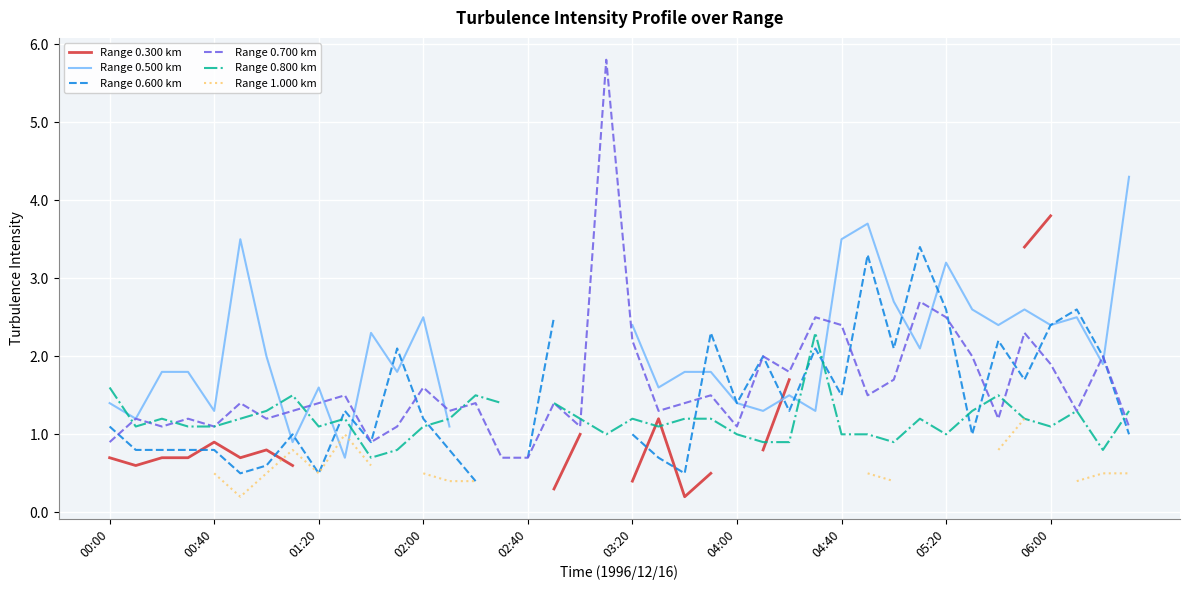

Rank the series by their maximum value, from highest to lowest.

Range 0.700 km, Range 0.500 km, Range 0.300 km, Range 0.600 km, Range 0.800 km, Range 1.000 km